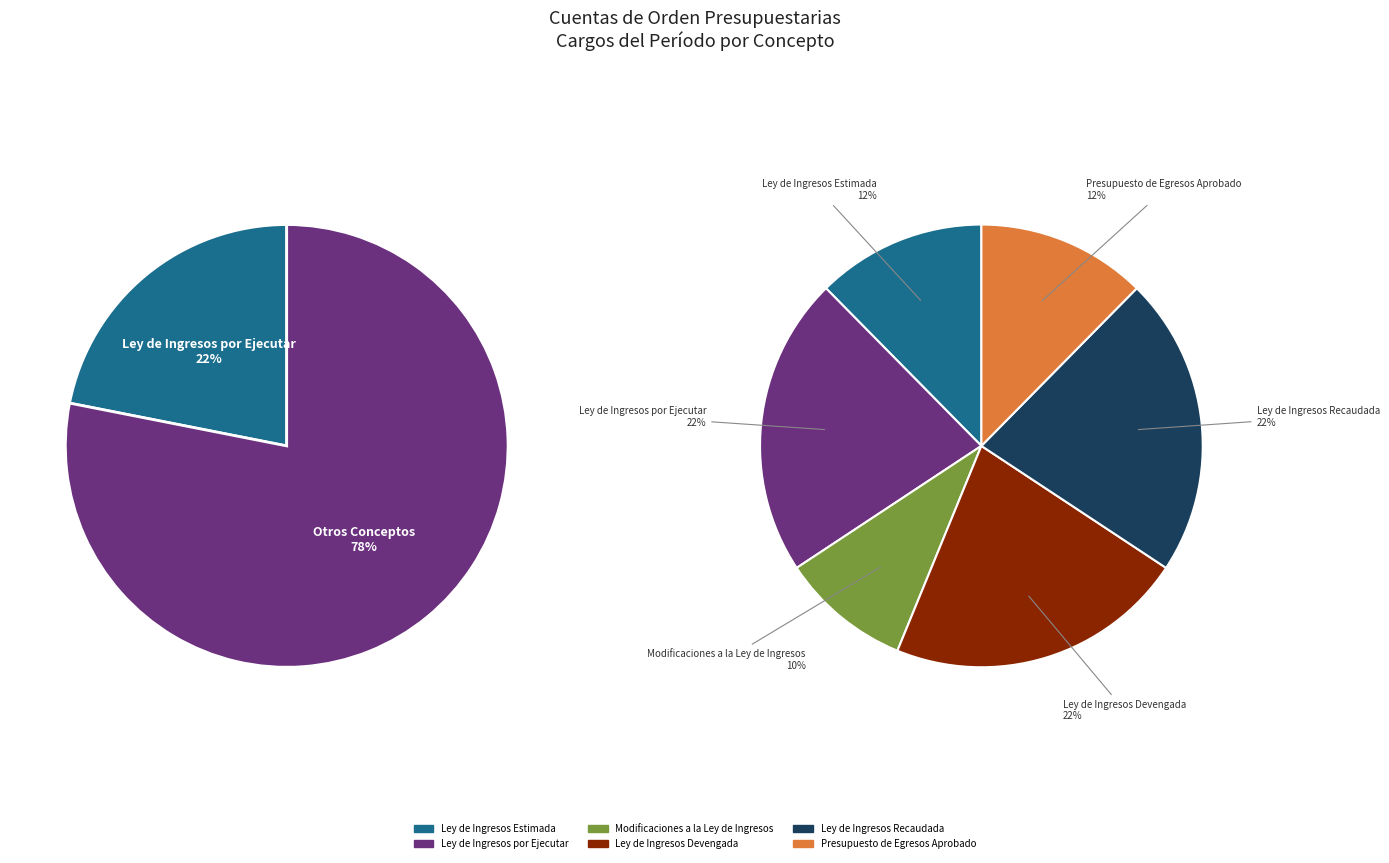

To the nearest percent, what is the difference between the largest and smallest slice percentages?

12%